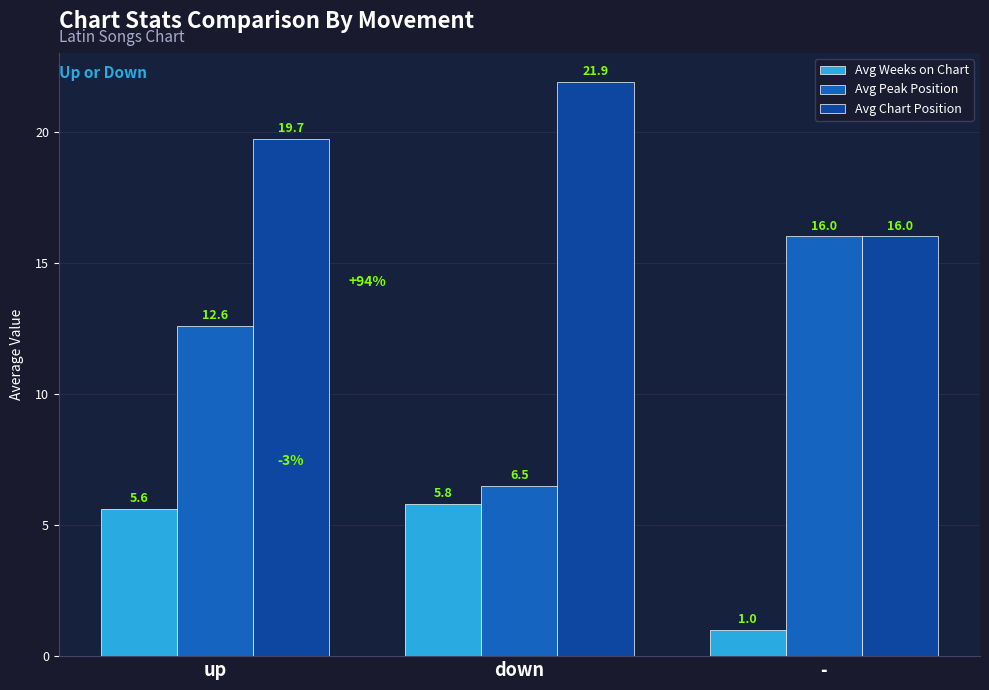

What is the label of the 3rd bar from the right?

up